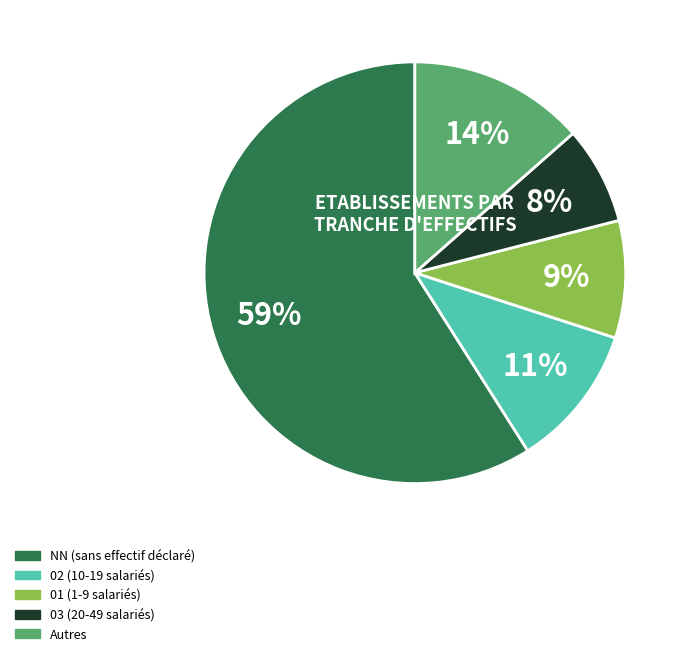

Count the number of slices in the pie.

5